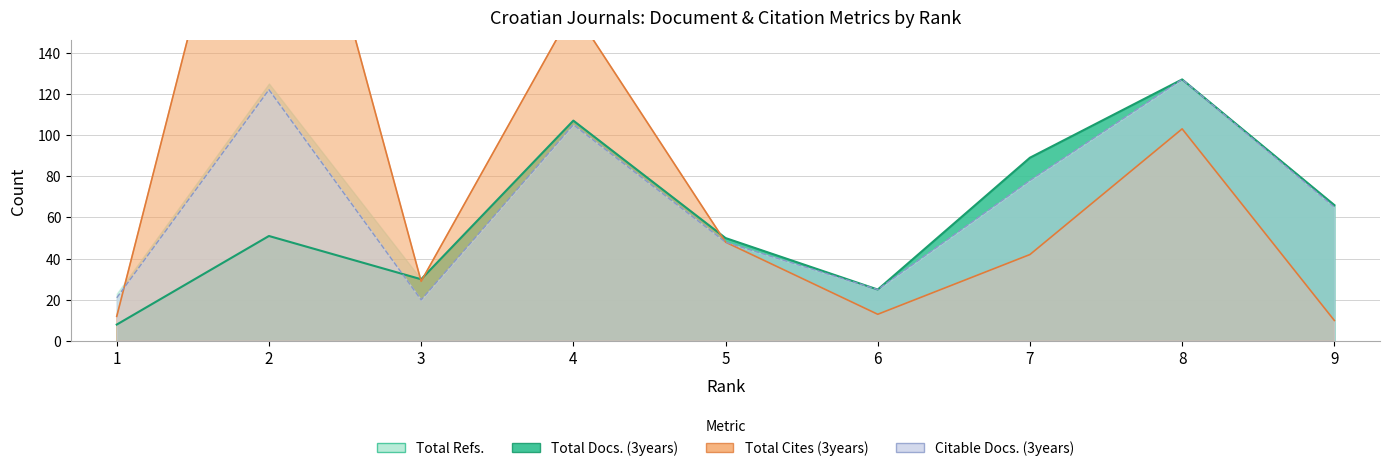

Between which two adjacent categories do Total Docs. (3years) and Total Refs. first intersect?

2 and 3